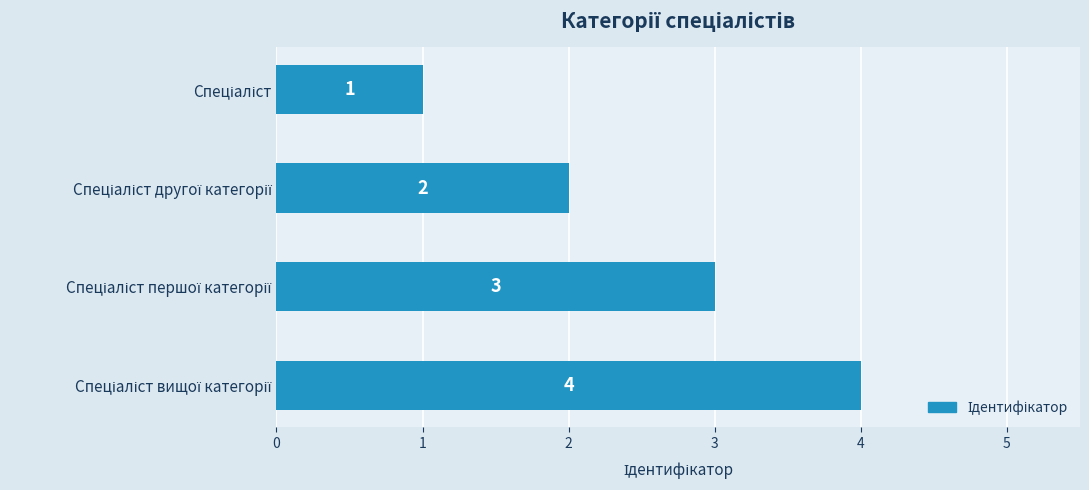

Count the values in the range 2 to 4.

3